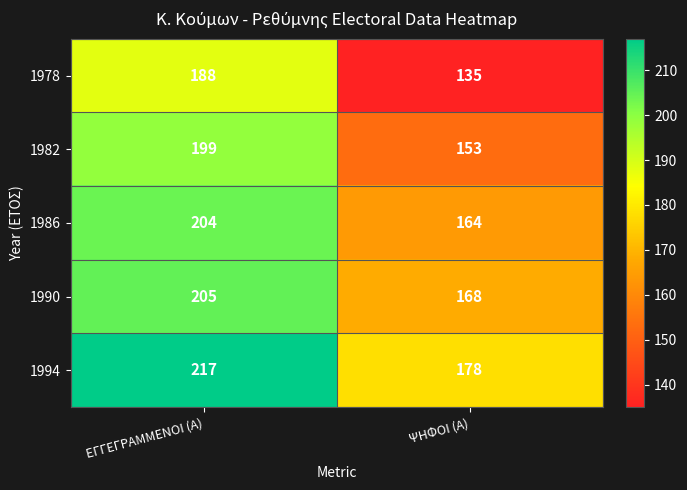

Reading left to right, what are all the values shown in this chart?

1978: ΕΓΓΕΓΡΑΜΜΕΝΟΙ (Α)=188	ΨΗΦΟΙ (Α)=135
1982: ΕΓΓΕΓΡΑΜΜΕΝΟΙ (Α)=199	ΨΗΦΟΙ (Α)=153
1986: ΕΓΓΕΓΡΑΜΜΕΝΟΙ (Α)=204	ΨΗΦΟΙ (Α)=164
1990: ΕΓΓΕΓΡΑΜΜΕΝΟΙ (Α)=205	ΨΗΦΟΙ (Α)=168
1994: ΕΓΓΕΓΡΑΜΜΕΝΟΙ (Α)=217	ΨΗΦΟΙ (Α)=178